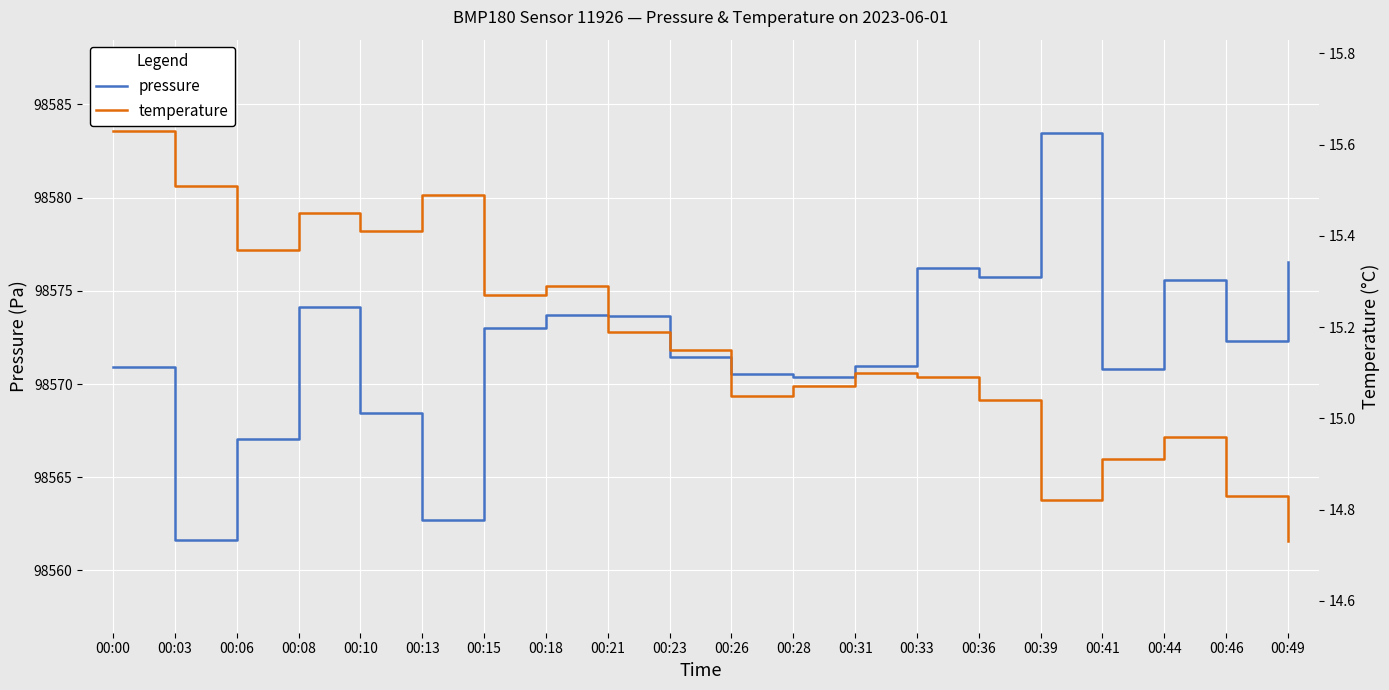

At which label is temperature closest to 15?

00:36